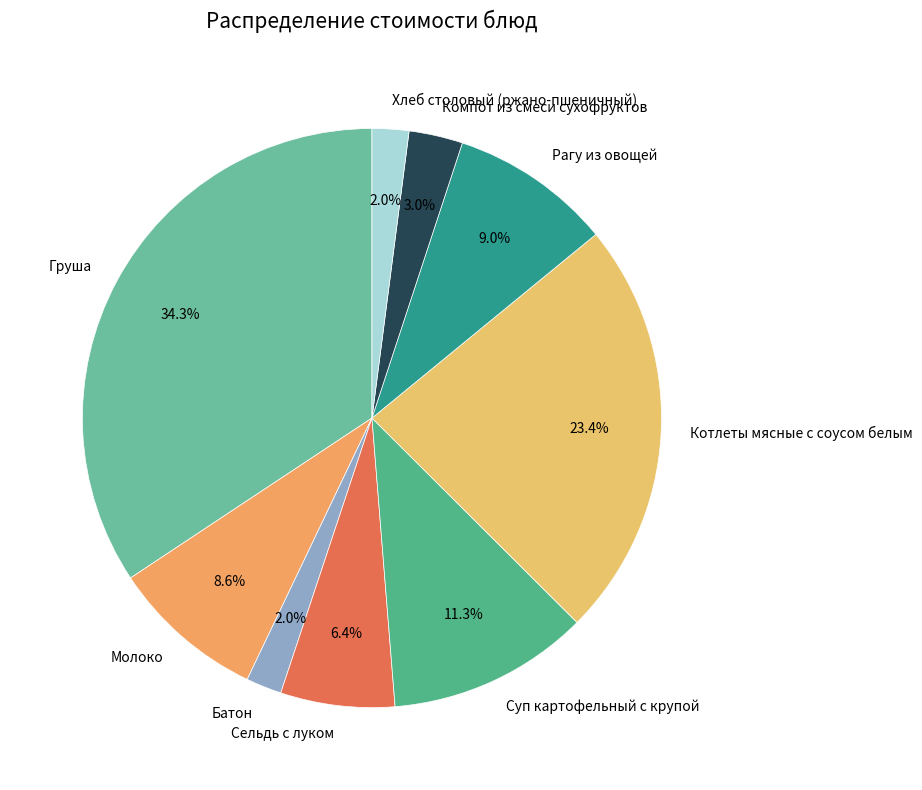

What is the ratio of the value at Рагу из овощей to the value at Сельдь с луком?

1.4